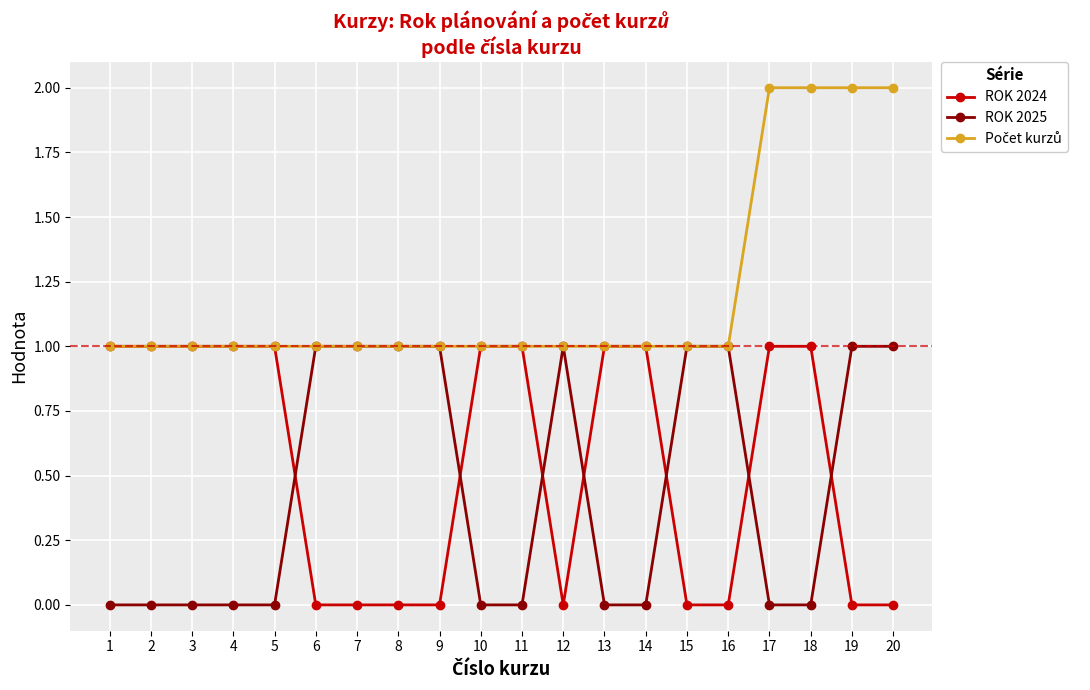

True or false: ROK 2025 and ROK 2024 cross at least once.

True